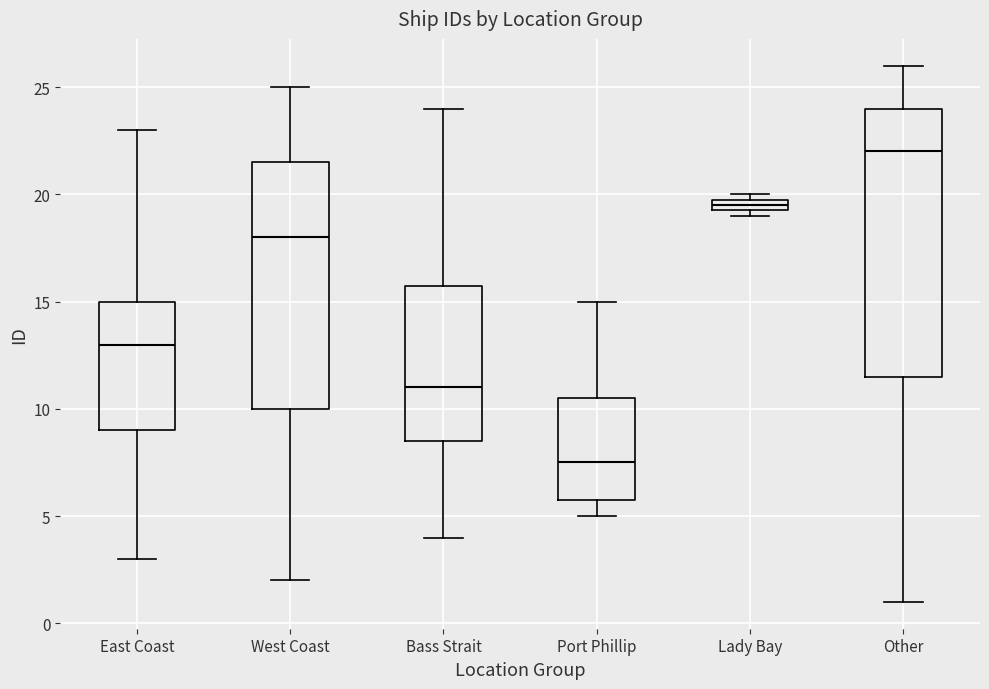

Where does the upper whisker of the box for Port Phillip end on the y-axis? The values are not printed on the chart, so give them approximately, as read against the axis.

15.0